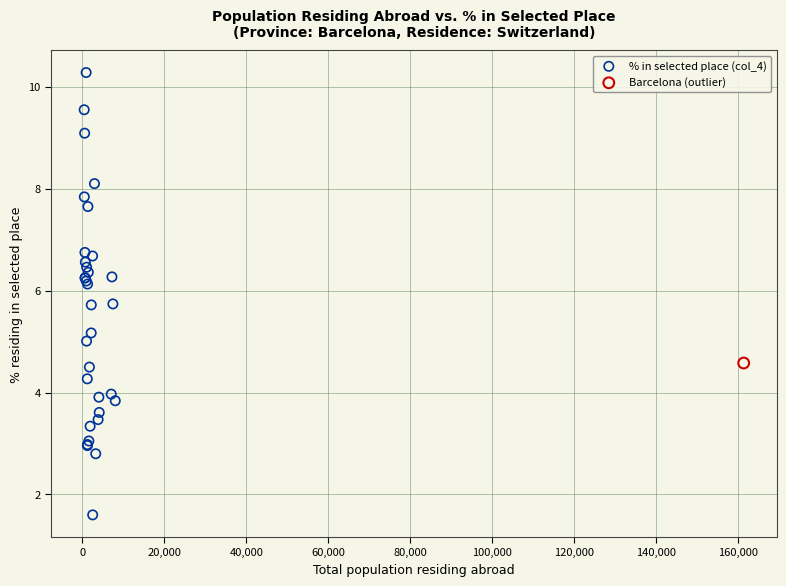

What are all the series names shown in the legend?

% in selected place (col_4), Barcelona (outlier)